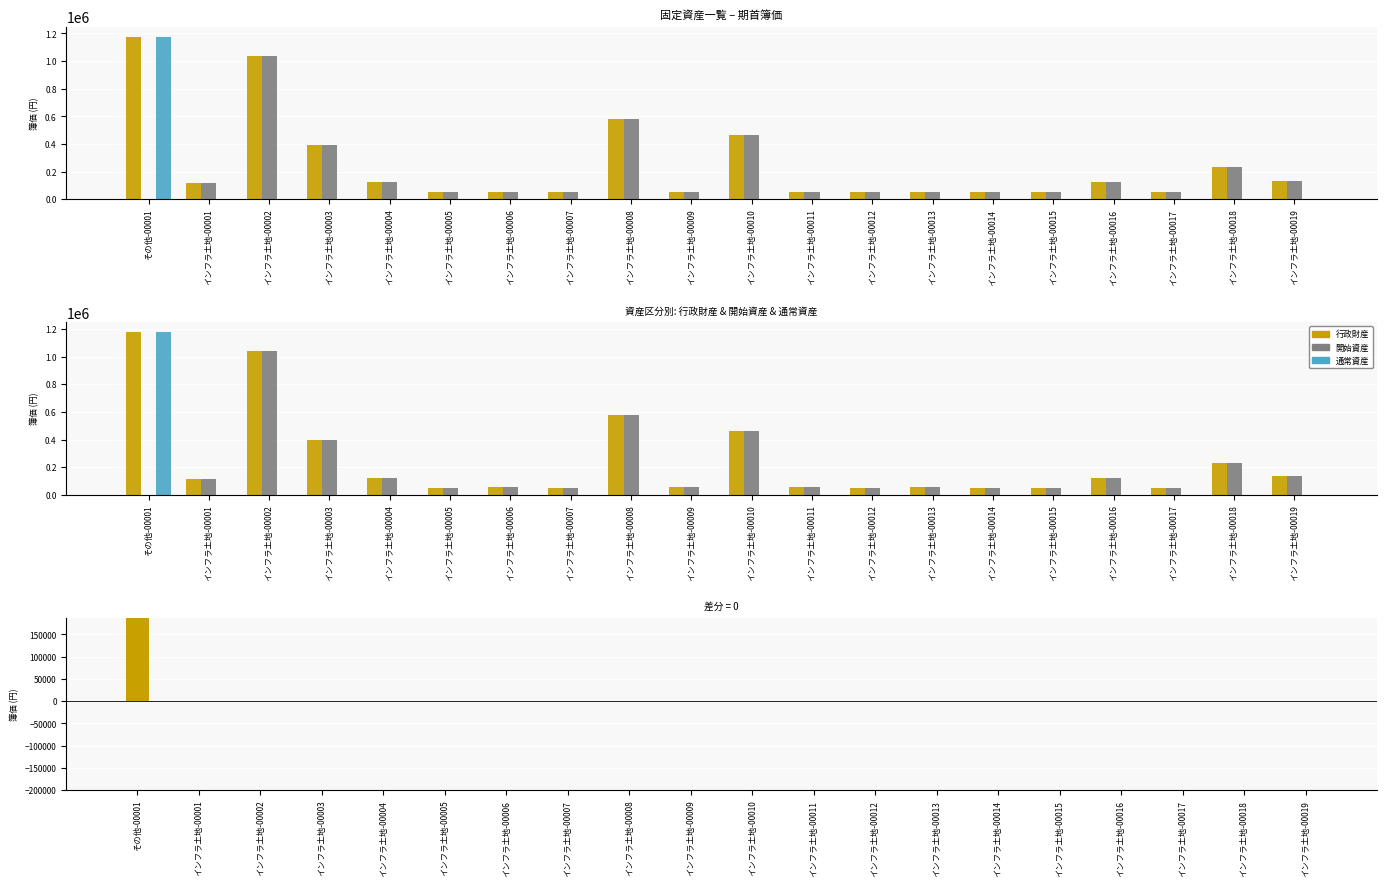

The value of 通常資産 at インフラ土地-00005 is -757025. True or false?

False